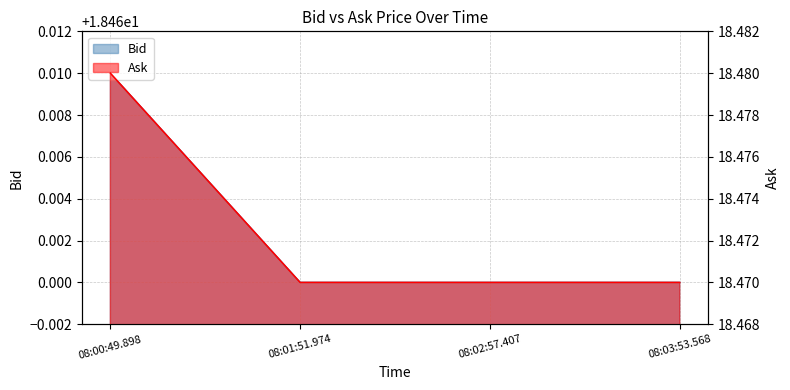

Is it true that Ask equals 18.5 at 08:03:53.568?

True